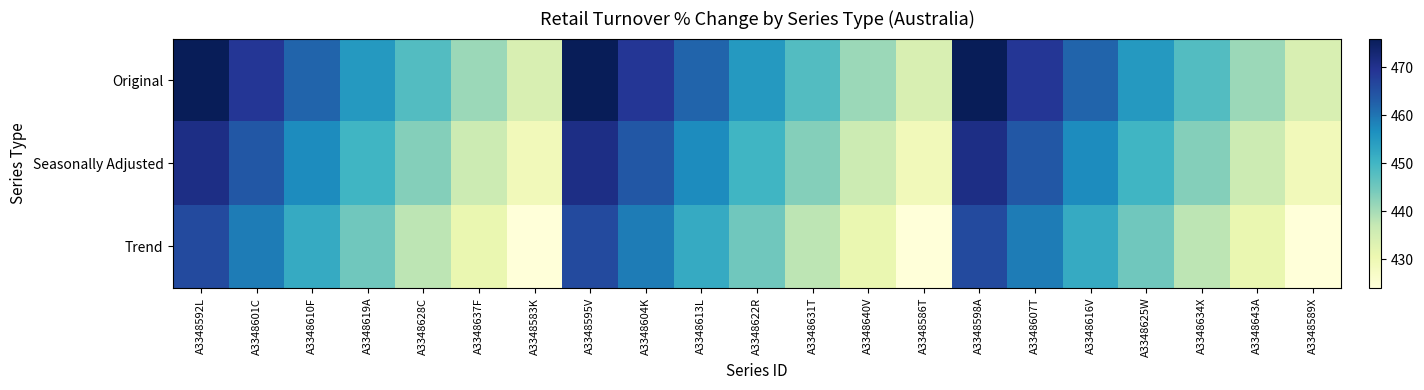

Which series has the widest spread of values?

Original